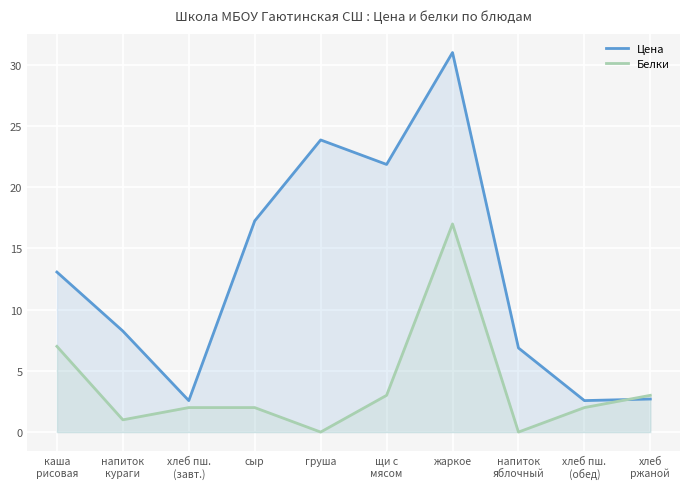

What is the label of the 7th point from the left?

жаркое